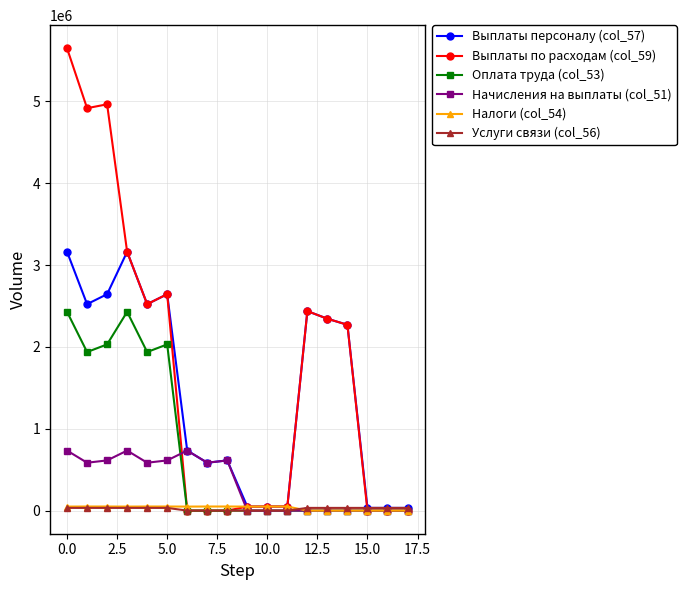

What is the greatest value displayed?

5647700